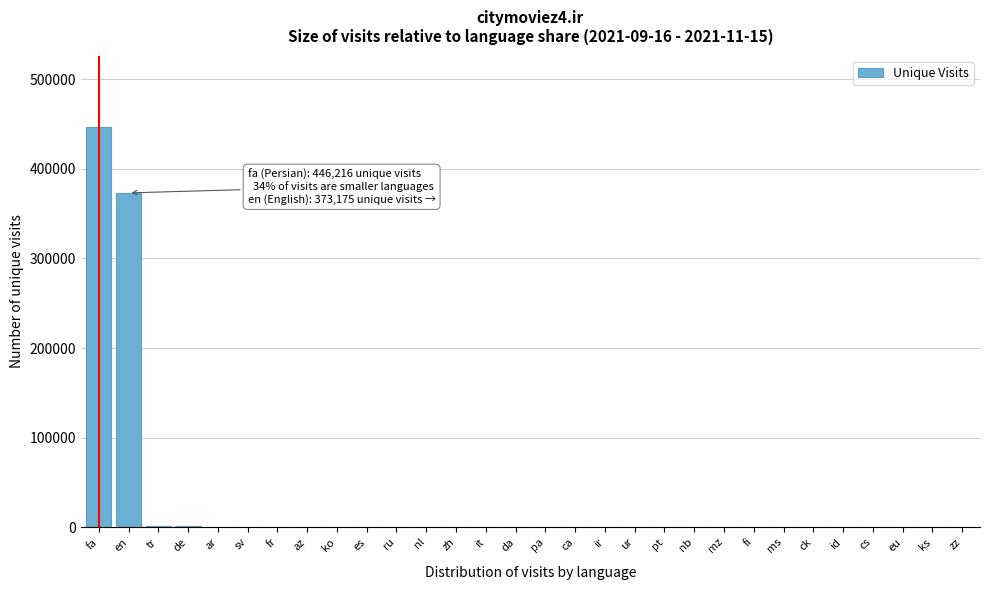

At which label is the value closest to 223113?

en